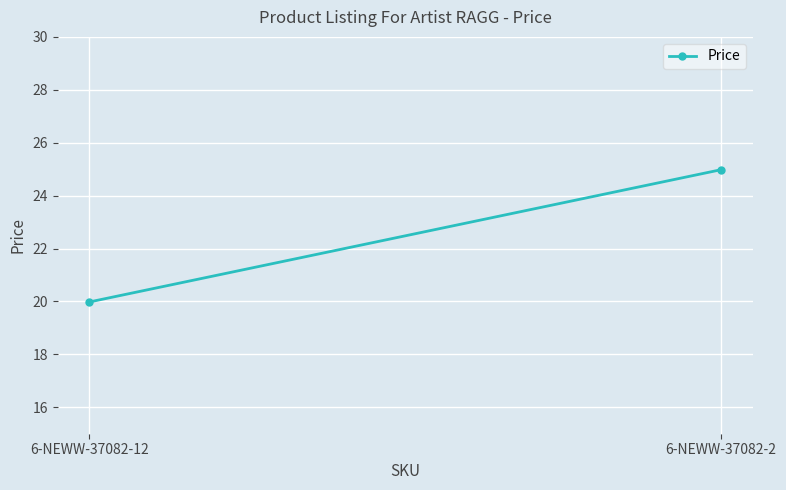

Approximately how many times larger is the value at 6-NEWW-37082-2 compared to 6-NEWW-37082-12?

1.3